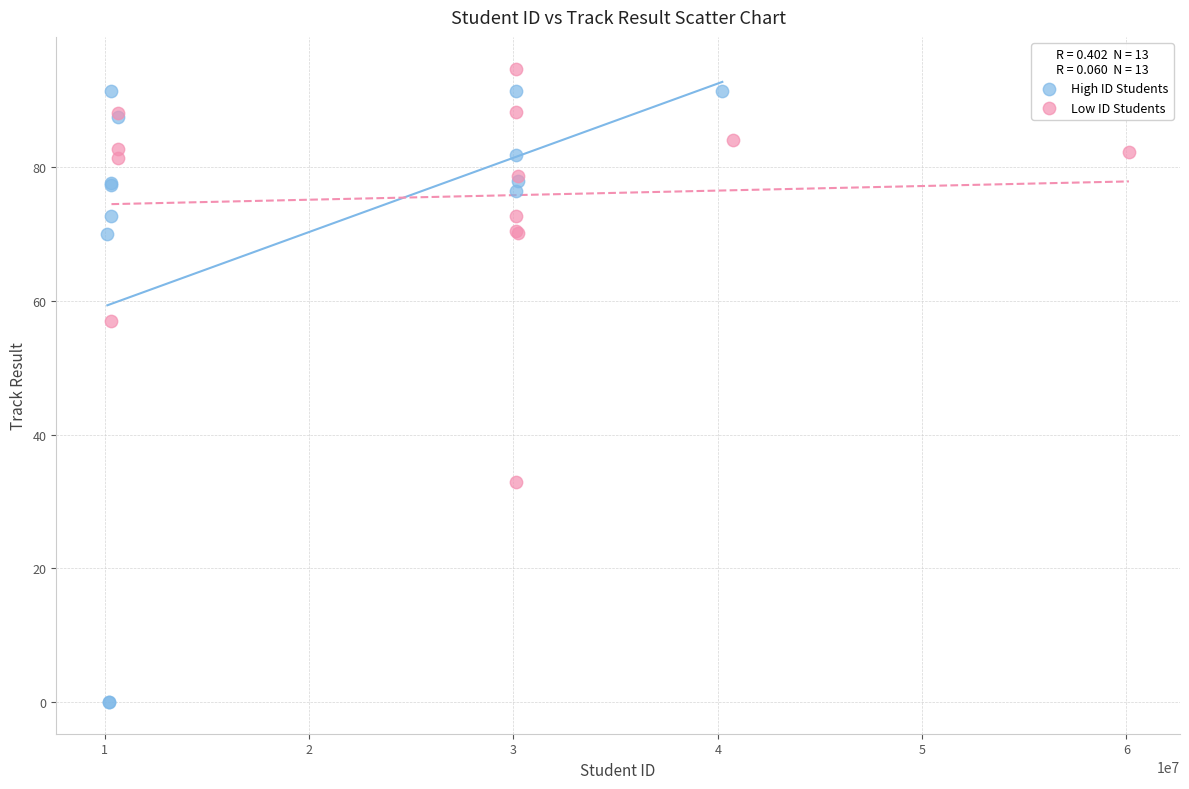

Which series contains the lowest Y value?

High ID Students